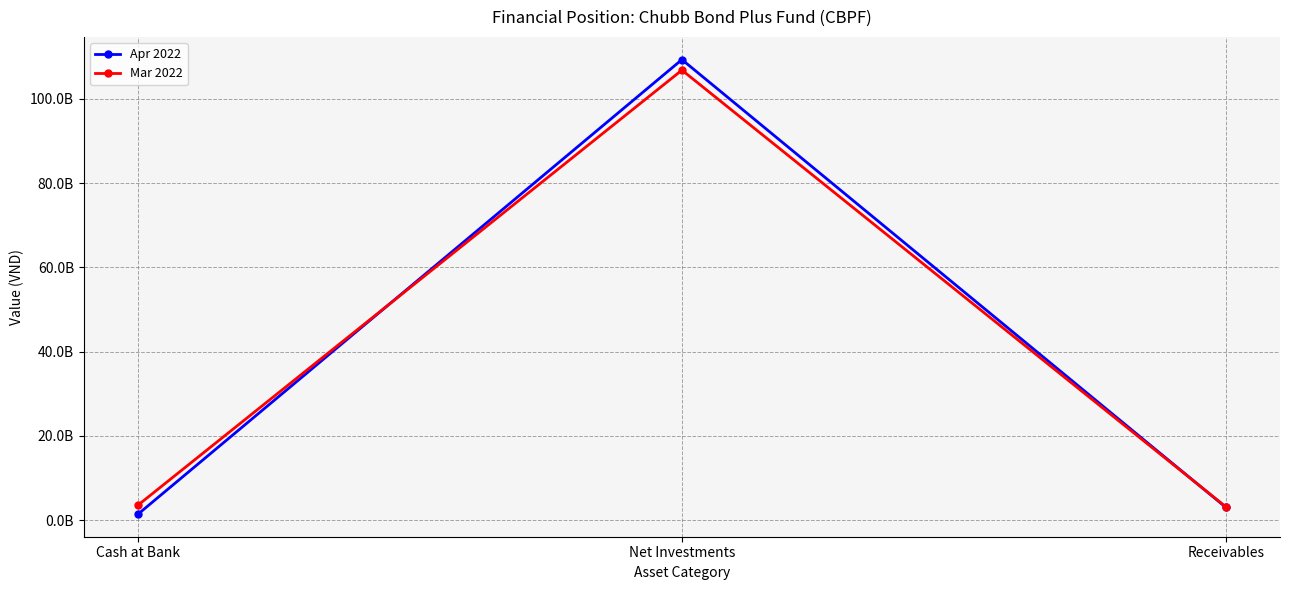

Which series changed the most between Cash at Bank and Net Investments?

Apr 2022